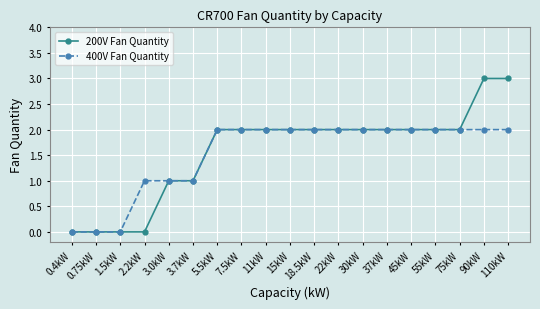

Which series has the largest range (max minus min)?

200V Fan Quantity